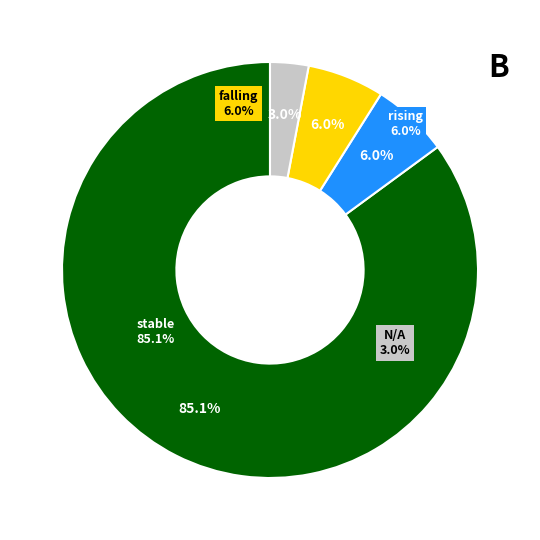

How many slices are in this pie chart?

4